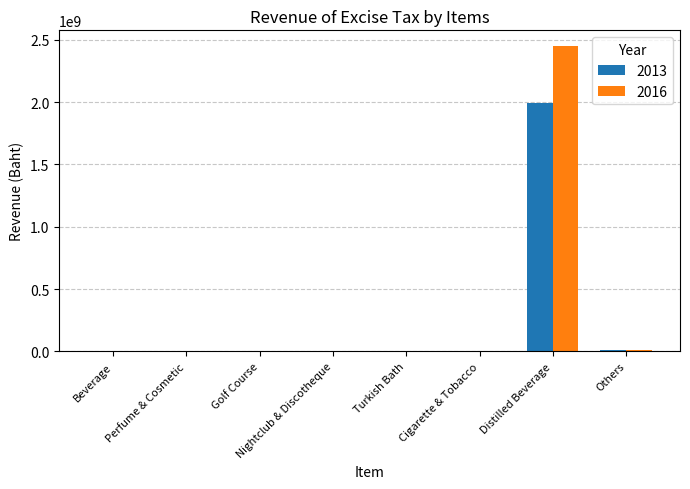

What is the sum of all 2013 values?

2010396659.1